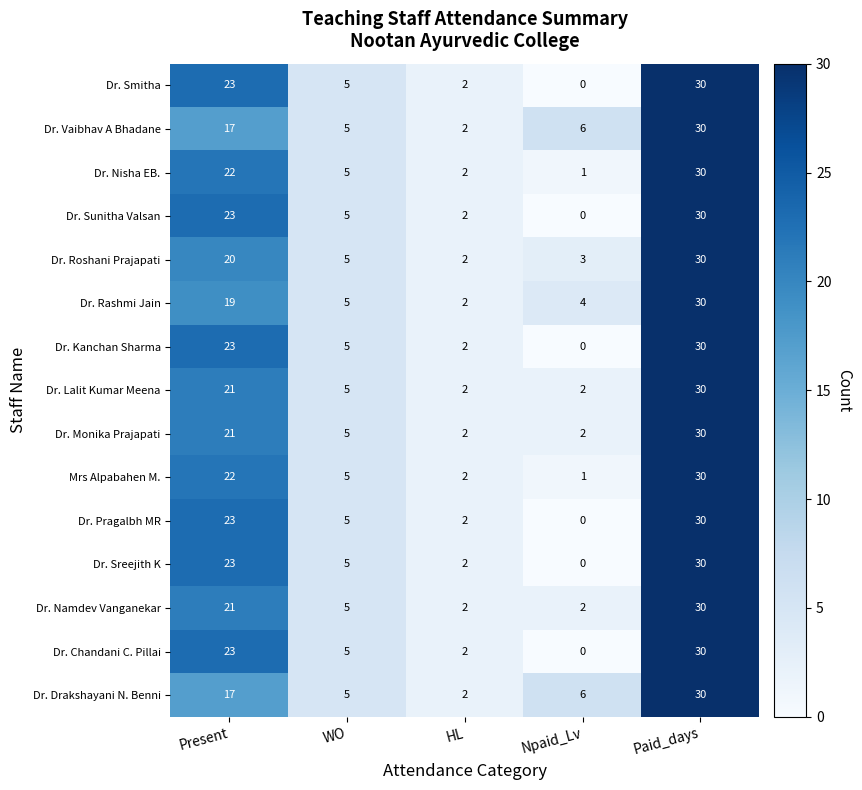

What is the sum of the Dr. Drakshayani N. Benni values at WO and Paid_days?

35